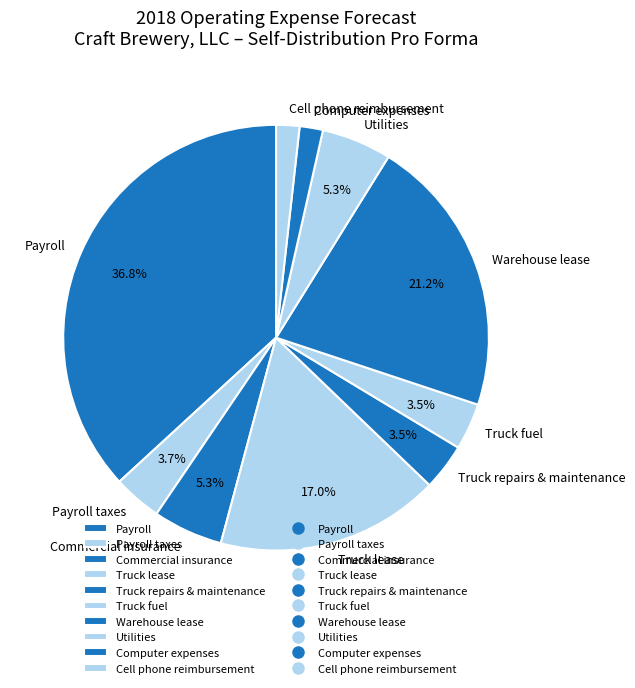

Approximately how many times larger is the value at Computer expenses compared to Truck repairs & maintenance?

0.5